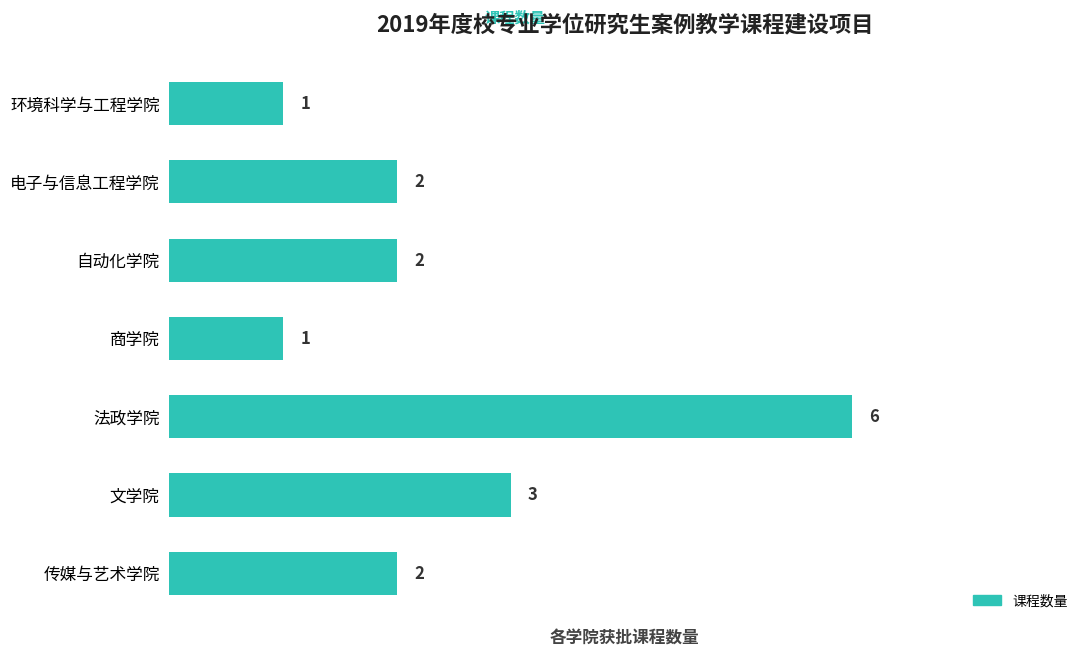

How many data points are less than 2?

2